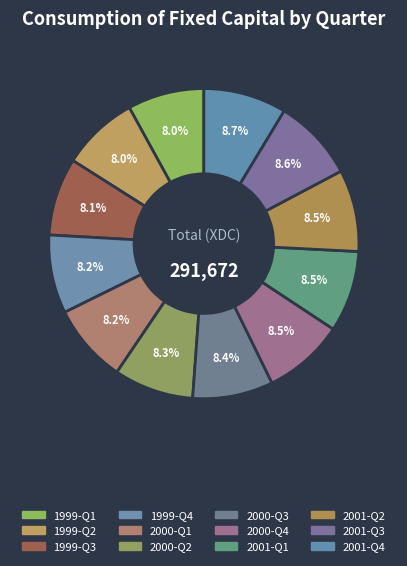

Is there a majority slice in this chart?

No